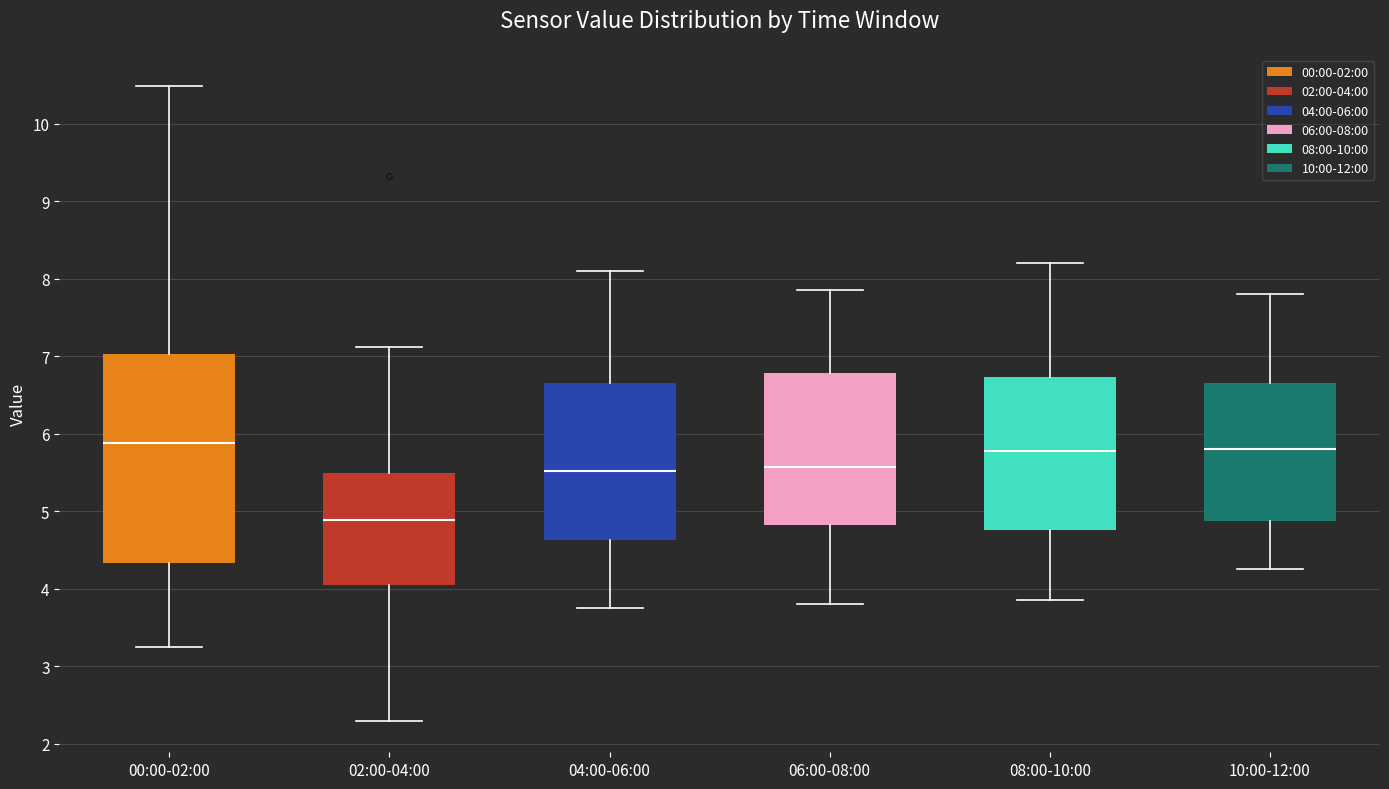

Reading left to right, transcribe this box plot: for each box, give where its median line is, the range the box spans, and where its two whiskers end, as read against the y-axis. The values are not printed on the chart, so give them approximately, as read against the axis.

00:00-02:00: median 5.9, box 4.3 to 7.0, whiskers 3.3 to 10.5
02:00-04:00: median 4.9, box 4.0 to 5.5, whiskers 2.3 to 7.1
04:00-06:00: median 5.5, box 4.6 to 6.7, whiskers 3.8 to 8.1
06:00-08:00: median 5.6, box 4.8 to 6.8, whiskers 3.8 to 7.9
08:00-10:00: median 5.8, box 4.8 to 6.7, whiskers 3.9 to 8.2
10:00-12:00: median 5.8, box 4.9 to 6.7, whiskers 4.3 to 7.8